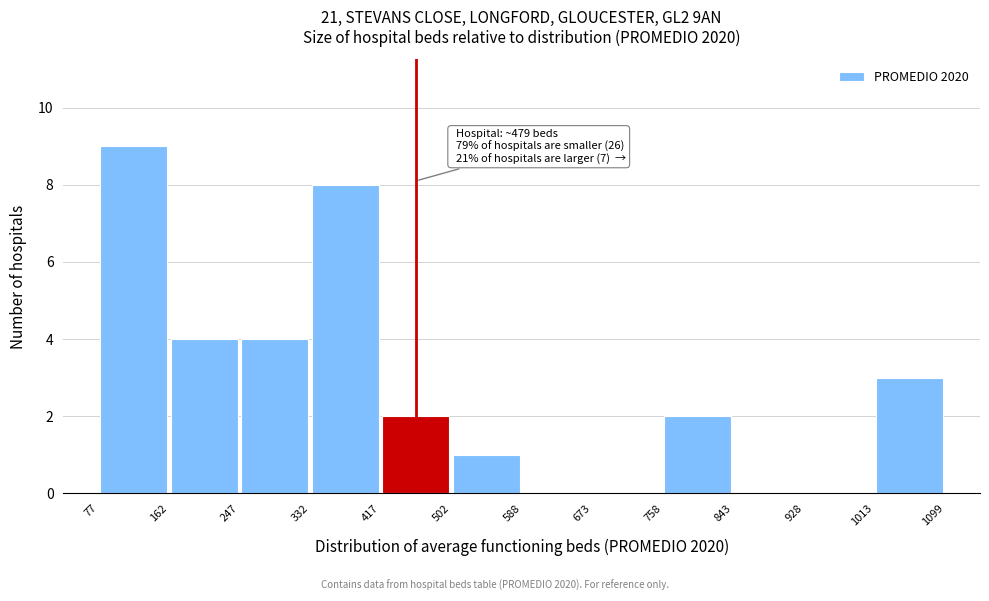

Which range on the x-axis has the tallest bar?

77 to 162